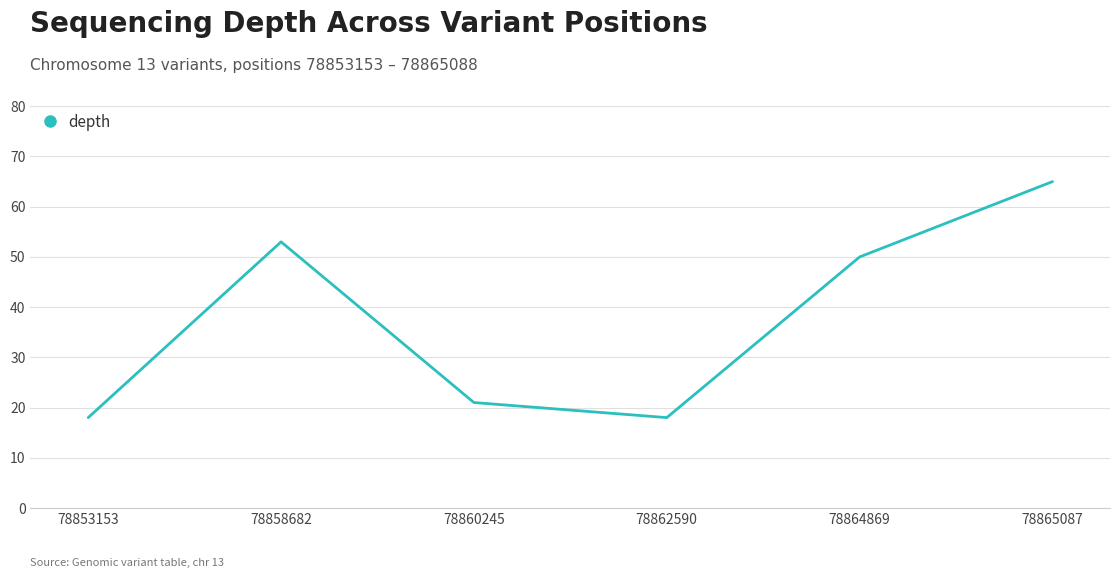

What is the difference between the values at 78853153 and 78864869?

32